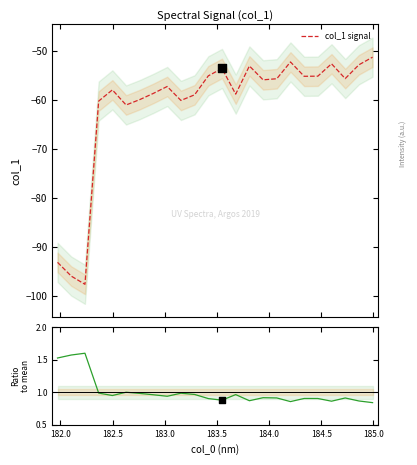

Which series has the largest Y range (max minus min)?

col_1 signal